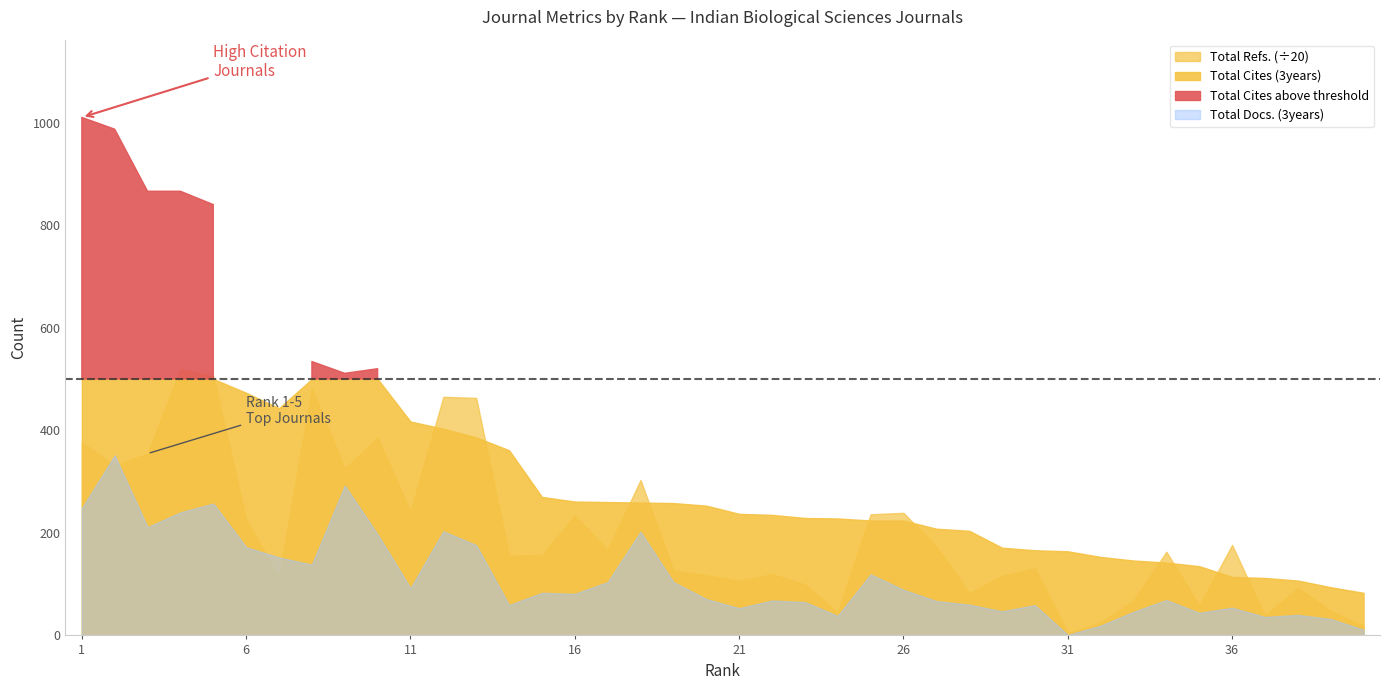

True or false: Total Docs. (3years) and Total Cites (3years) cross at least once.

False